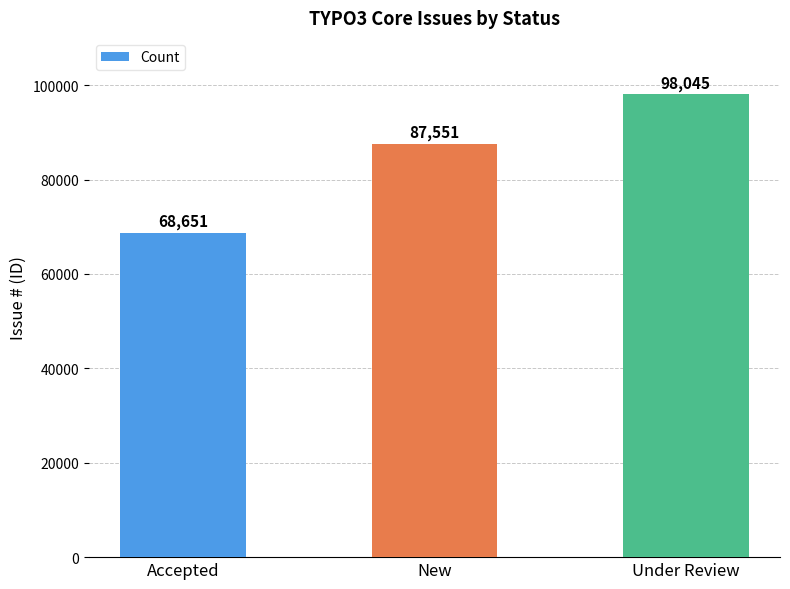

List the labels in order of value, largest first.

Under Review, New, Accepted